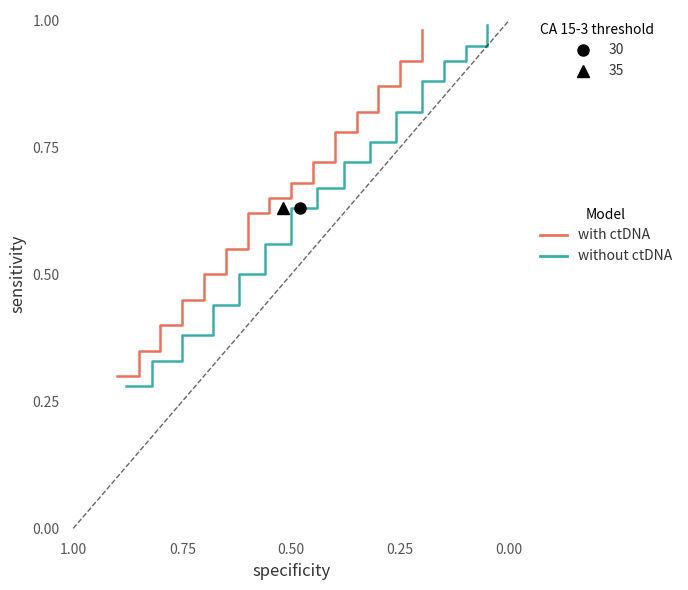

Is it true that with ctDNA equals 0.5 at 11?

False